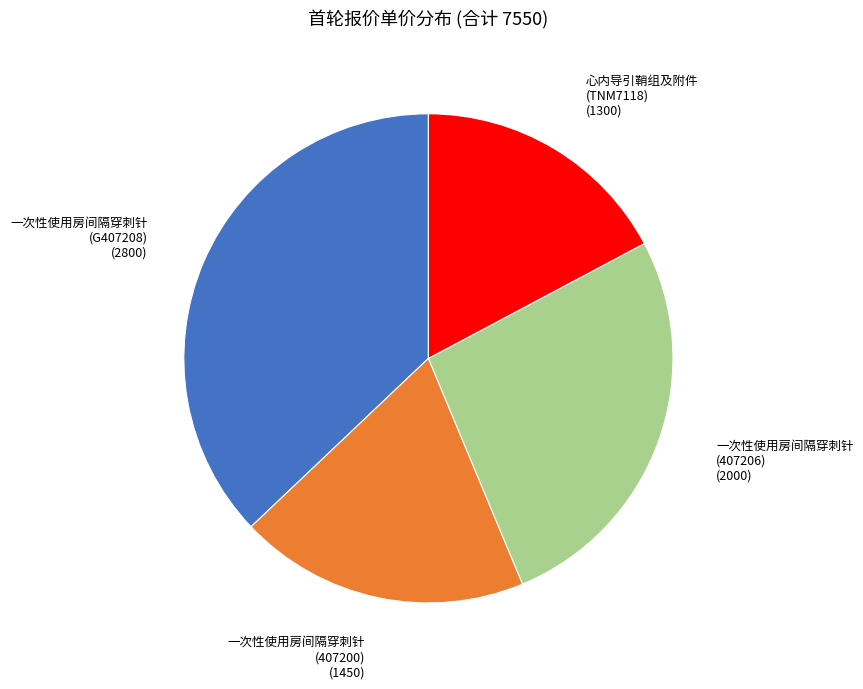

Is there a majority slice in this chart?

No